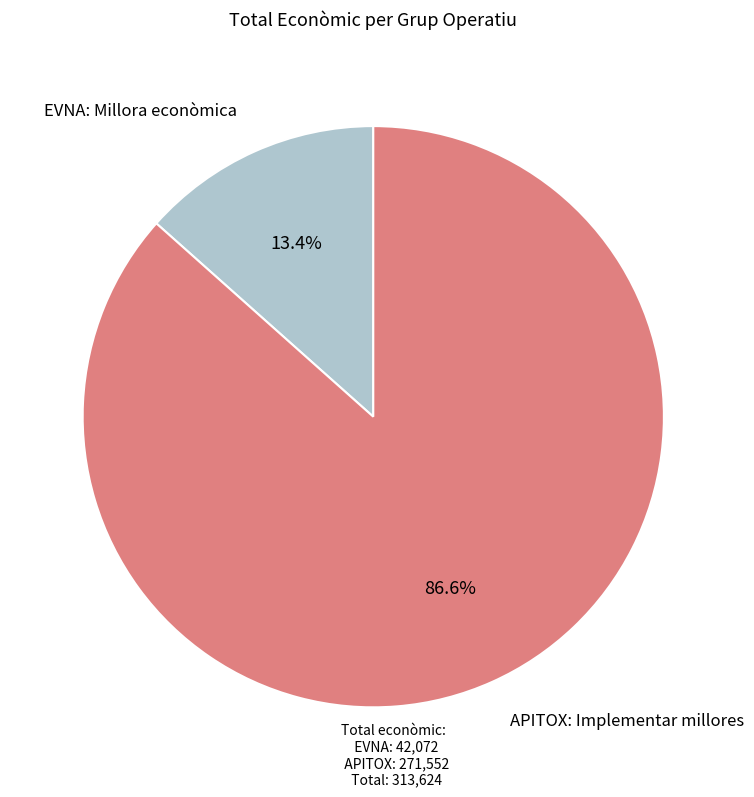

Does any single category account for the majority?

Yes